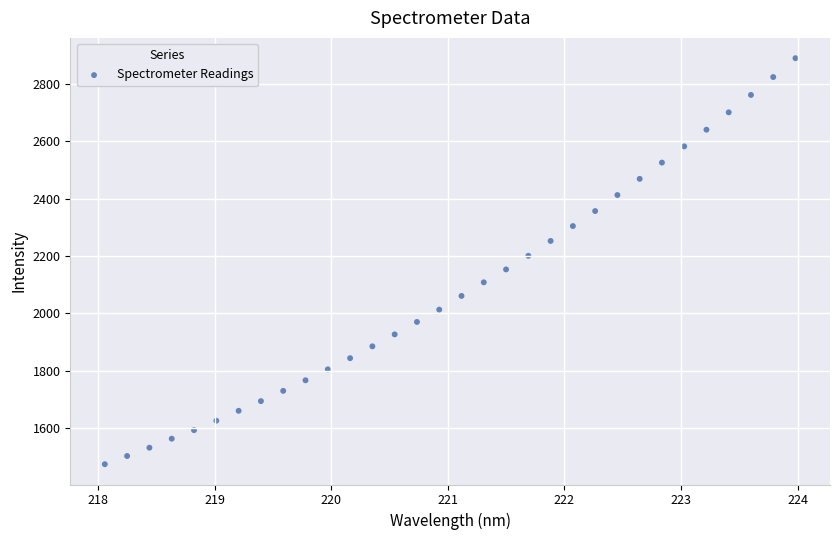

What is the range of X values (max minus min)?

5.9